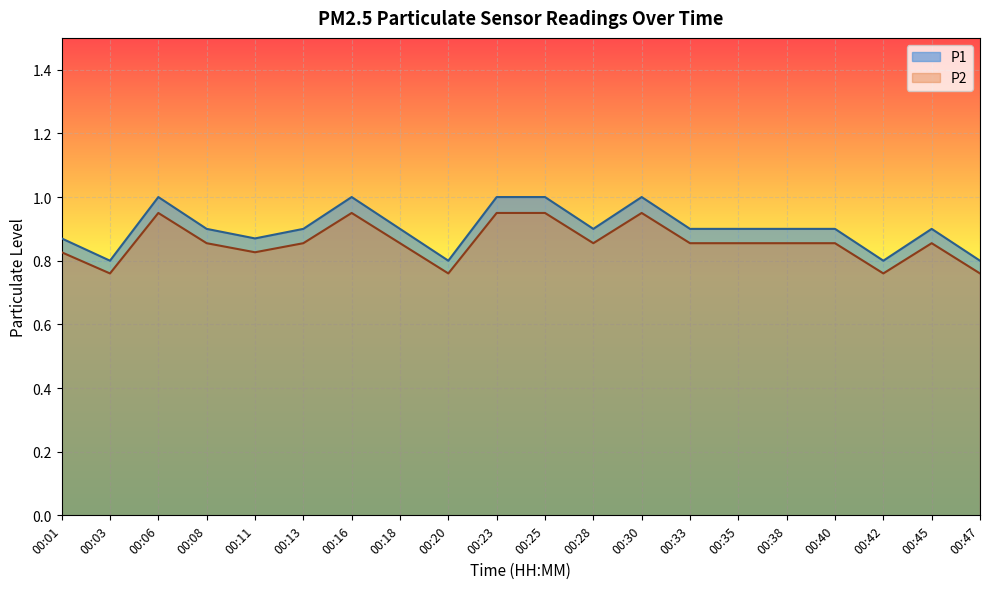

What is the value of the P2 point at the 13th from the left?

0.9